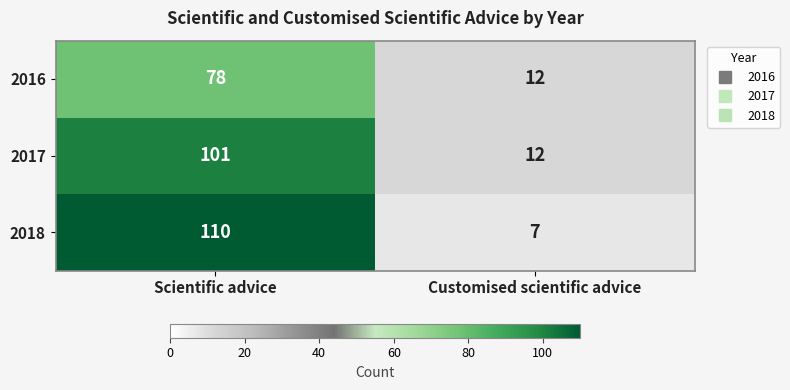

Which series has the largest range (max minus min)?

2018